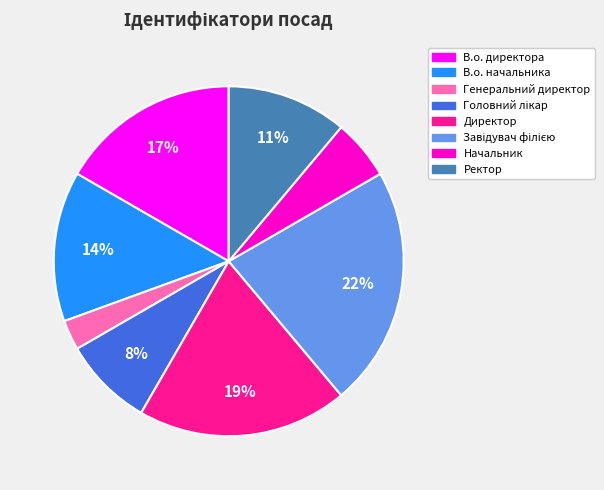

How many slices are in this pie chart?

8